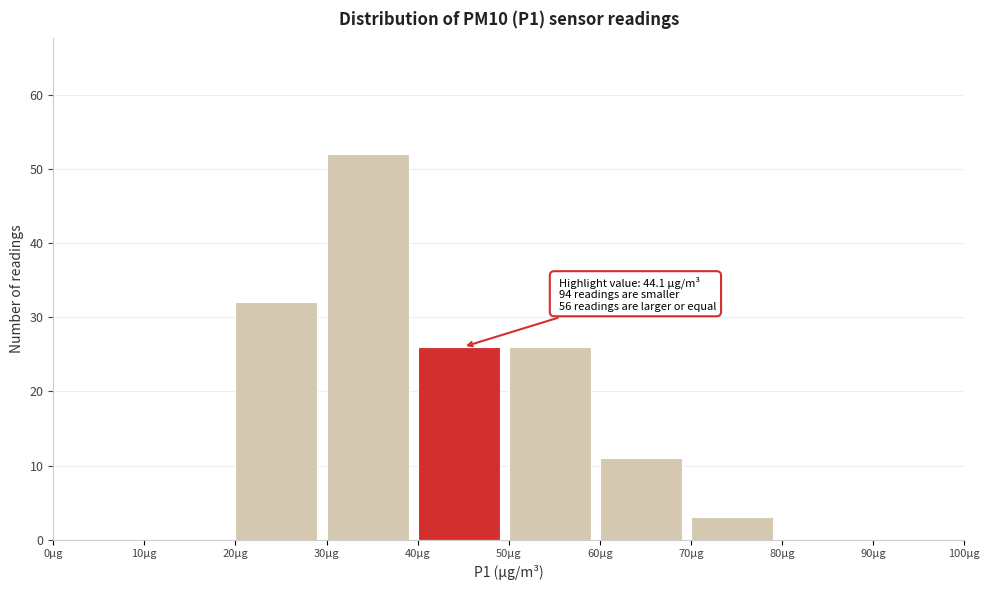

Over which range of the x-axis is the bar tallest?

30 to 40